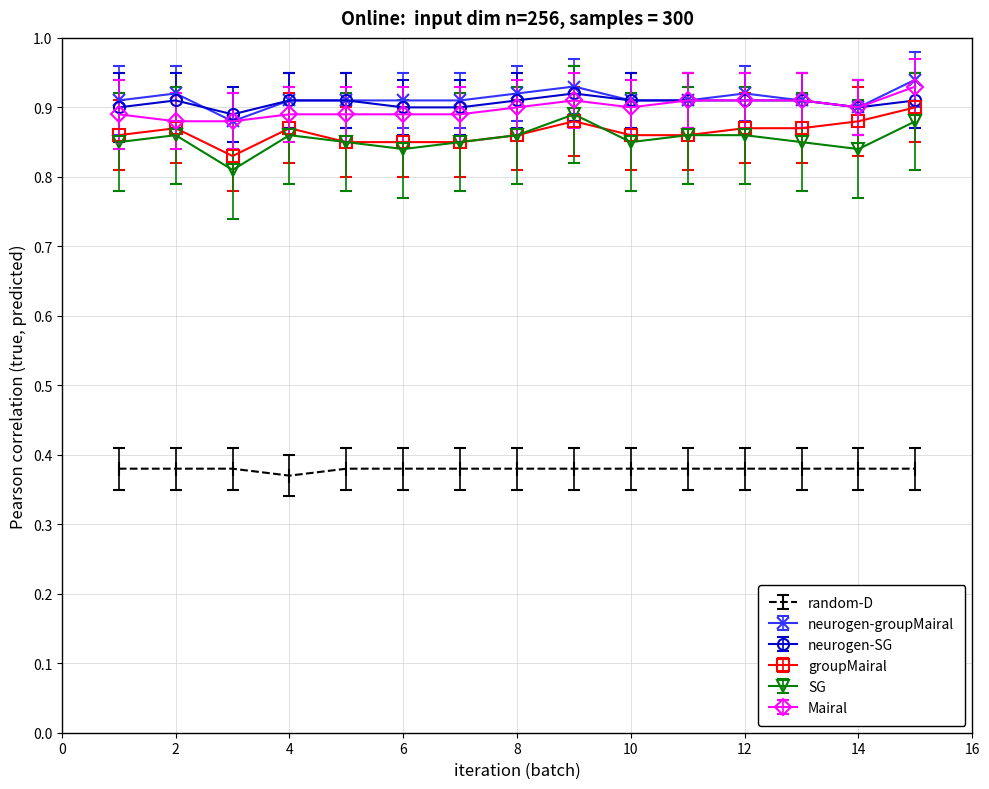

How many neurogen-groupMairal values are between 0 and 1?

15